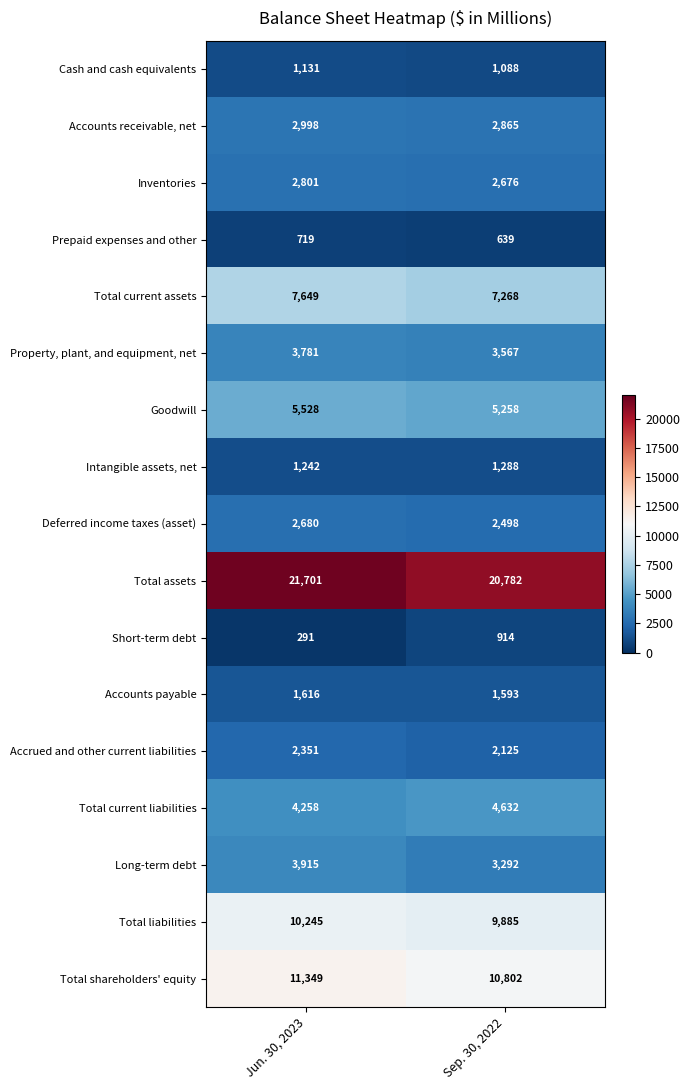

Which category has the lowest value in the Goodwill series?

Sep. 30, 2022